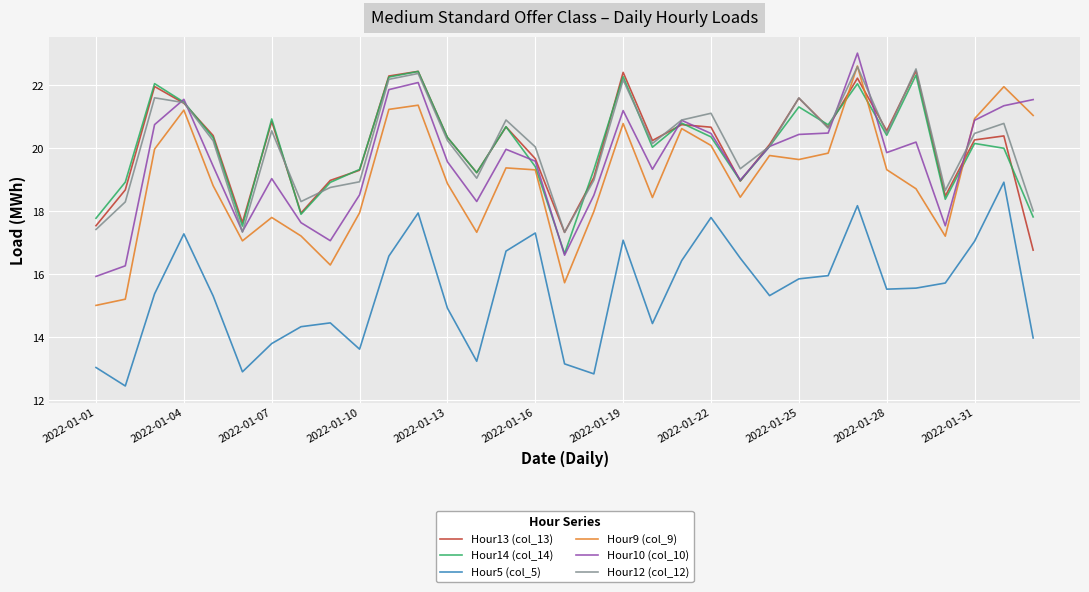

Does the chart display data point markers on the line(s)?

No